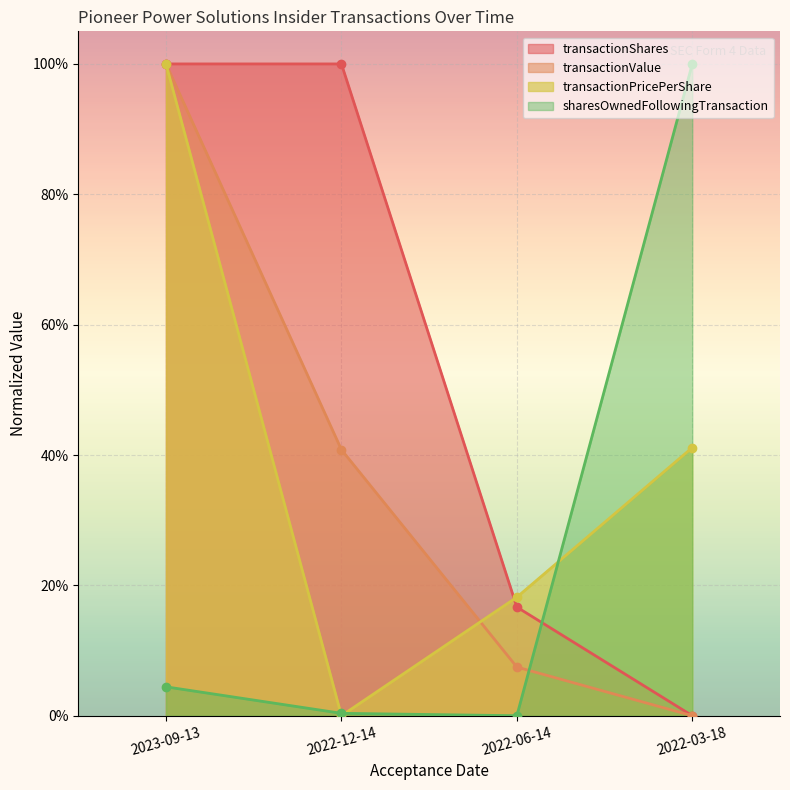

What is the sum of all transactionShares values?

2.2